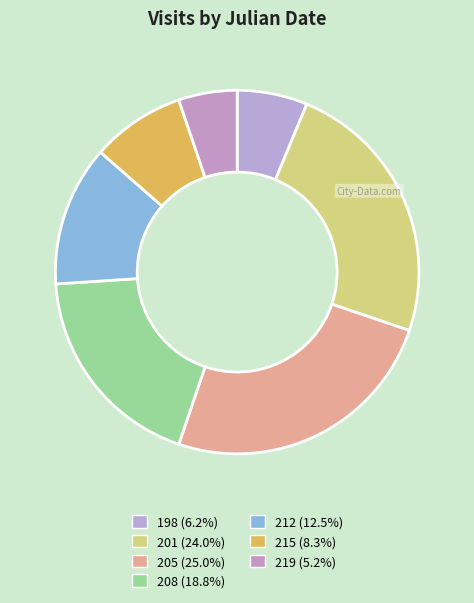

What is the ratio of the value at 219 to the value at 198?

0.8